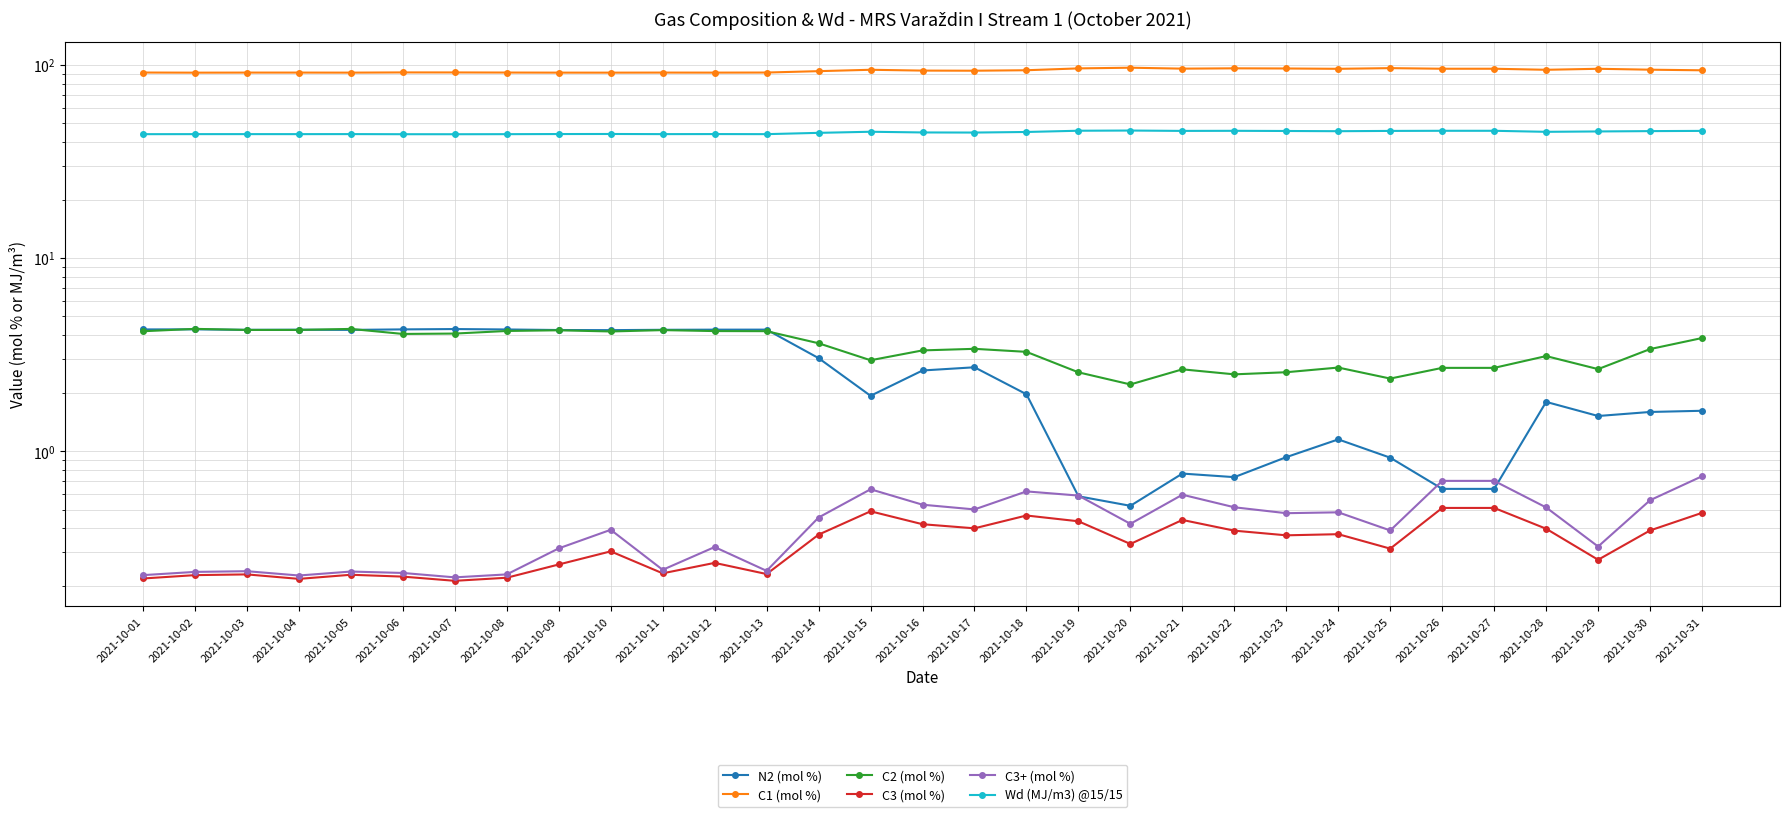

Reading left to right, extract all data points from this chart.

N2 (mol %): 4.3	4.3	4.3	4.3	4.3	4.3	4.3	4.3	4.2	4.2	4.3	4.3	4.3	3.0	1.9	2.6	2.7	2.0	0.6	0.5	0.8	0.7	0.9	1.2	0.9	0.6	0.6	1.8	1.5	1.6	1.6
C1 (mol %): 91.3	91.2	91.3	91.3	91.2	91.4	91.4	91.3	91.2	91.2	91.3	91.2	91.3	92.8	94.4	93.4	93.3	93.8	95.9	96.7	95.6	96.0	95.8	95.4	96.2	95.5	95.5	94.3	95.5	94.5	93.8
C2 (mol %): 4.2	4.3	4.3	4.3	4.3	4.1	4.1	4.2	4.2	4.2	4.2	4.2	4.2	3.6	3.0	3.3	3.4	3.3	2.6	2.2	2.7	2.5	2.6	2.7	2.4	2.7	2.7	3.1	2.7	3.4	3.9
C3 (mol %): 0.2	0.2	0.2	0.2	0.2	0.2	0.2	0.2	0.3	0.3	0.2	0.3	0.2	0.4	0.5	0.4	0.4	0.5	0.4	0.3	0.4	0.4	0.4	0.4	0.3	0.5	0.5	0.4	0.3	0.4	0.5
C3+ (mol %): 0.2	0.2	0.2	0.2	0.2	0.2	0.2	0.2	0.3	0.4	0.2	0.3	0.2	0.5	0.6	0.5	0.5	0.6	0.6	0.4	0.6	0.5	0.5	0.5	0.4	0.7	0.7	0.5	0.3	0.6	0.7
Wd (MJ/m3) @15/15: 43.8	43.8	43.8	43.8	43.8	43.8	43.8	43.8	43.9	43.9	43.8	43.9	43.8	44.5	45.1	44.7	44.7	45.0	45.6	45.7	45.5	45.6	45.5	45.4	45.5	45.6	45.6	45.1	45.3	45.4	45.6